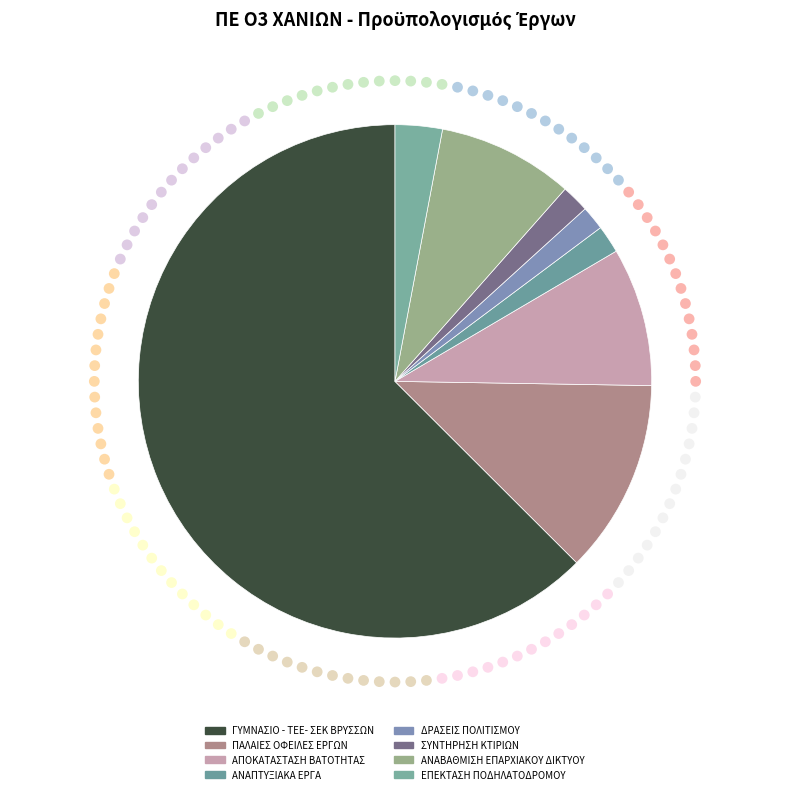

What is the ratio of the value at ΠΑΛΑΙΕΣ ΟΦΕΙΛΕΣ ΕΡΓΩΝ to the value at ΔΡΑΣΕΙΣ ΠΟΛΙΤΙΣΜΟΥ?

8.1